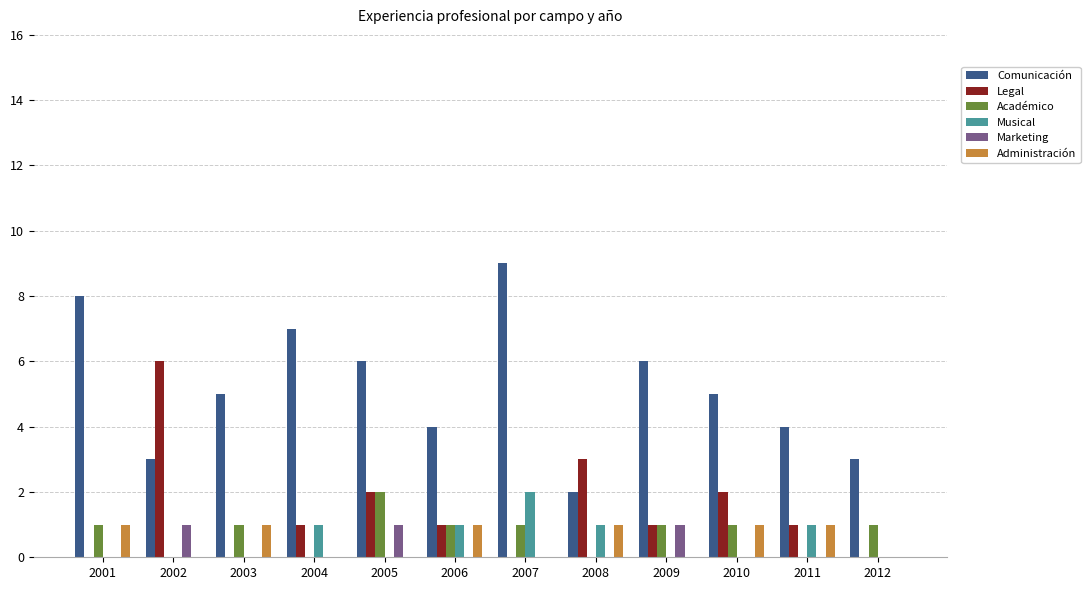

What are all the series names shown in the legend?

Comunicación, Legal, Académico, Musical, Marketing, Administración